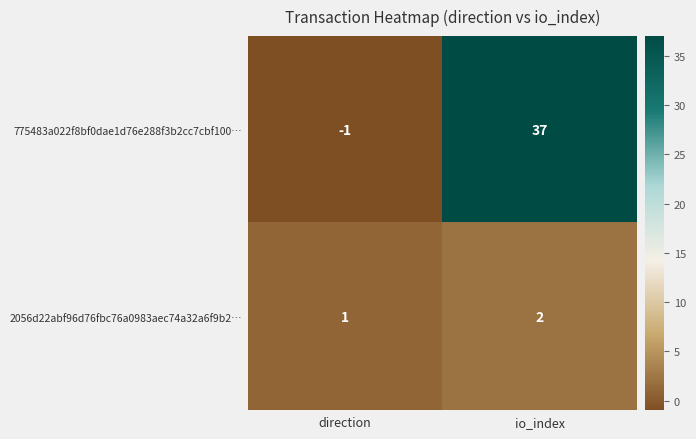

What is the approximate value of 775483a022f8bf0dae1d76e288f3b2cc7cbf100… at io_index, to the nearest 5?

35